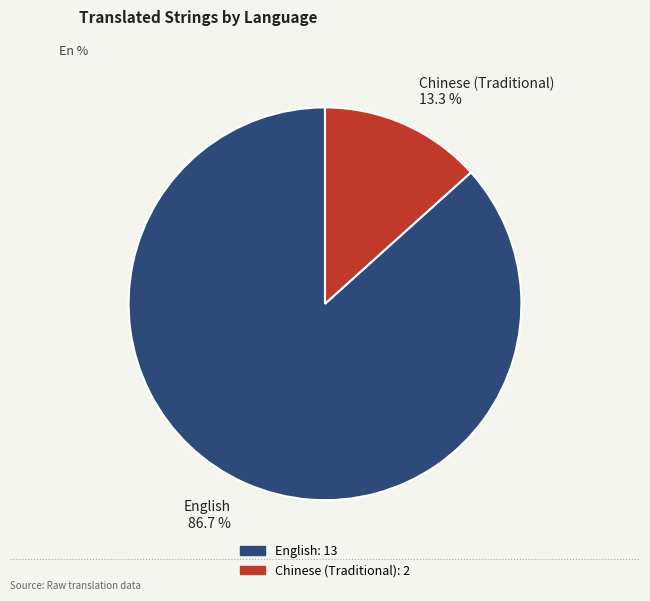

Which slice is the largest?

English